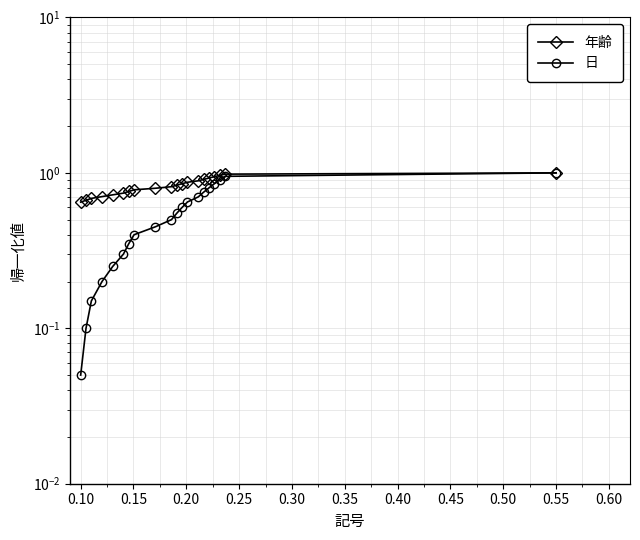

What is the label of the 3rd point from the left?

0.15